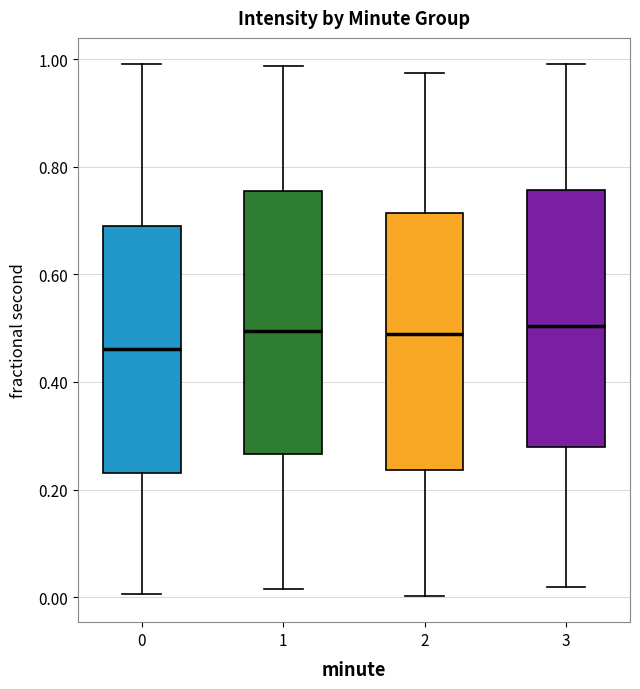

Where is the lower edge of the box at x = 0 on the y-axis? The values are not printed on the chart, so give them approximately, as read against the axis.

0.24